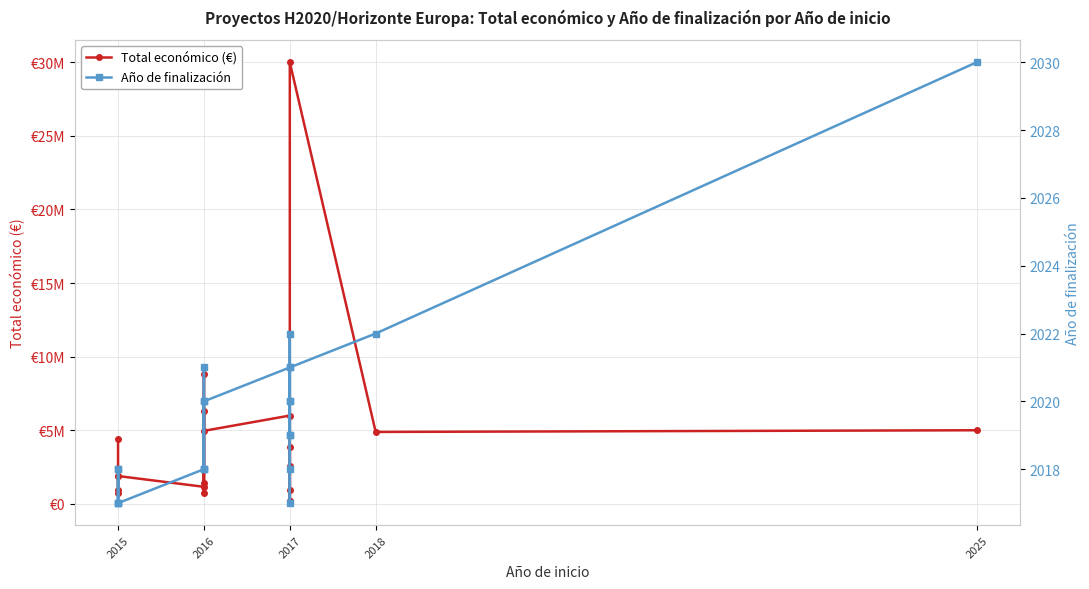

True or false: Total económico (€) and Año de finalización cross at least once.

False